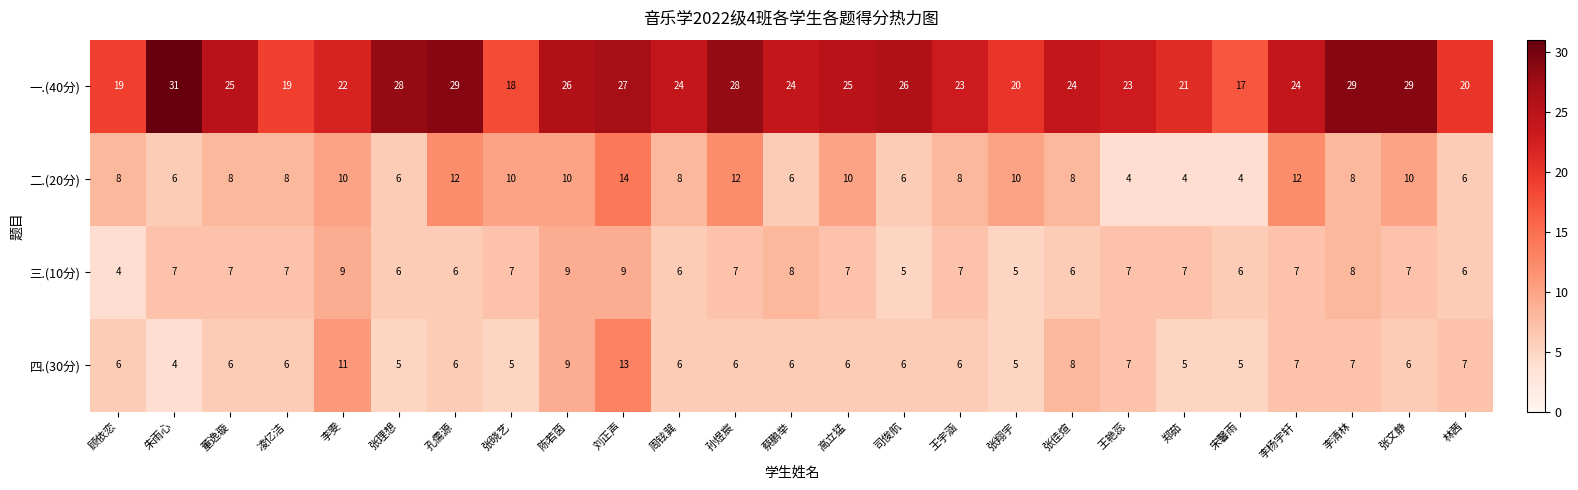

What is the approximate value of 一.(40分) at 孔儒源?

29